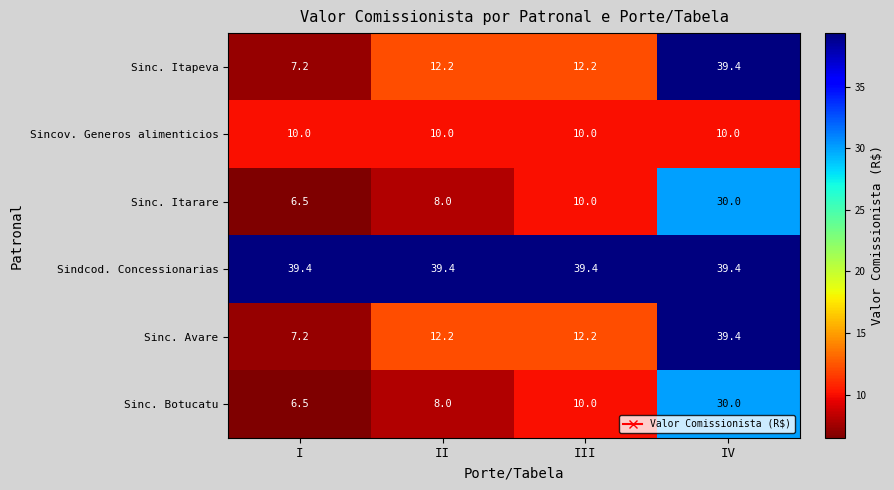

Reading left to right, what are all the values shown in this chart?

Sinc. Itapeva: I=7.2	II=12.2	III=12.2	IV=39.4
Sincov. Generos alimenticios: I=10.0	II=10.0	III=10.0	IV=10.0
Sinc. Itarare: I=6.5	II=8.0	III=10.0	IV=30.0
Sindcod. Concessionarias: I=39.4	II=39.4	III=39.4	IV=39.4
Sinc. Avare: I=7.2	II=12.2	III=12.2	IV=39.4
Sinc. Botucatu: I=6.5	II=8.0	III=10.0	IV=30.0